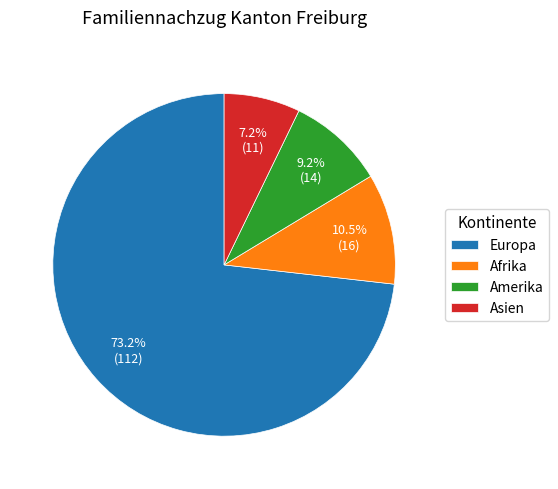

To the nearest percent, what percentage of the pie is Amerika?

9%